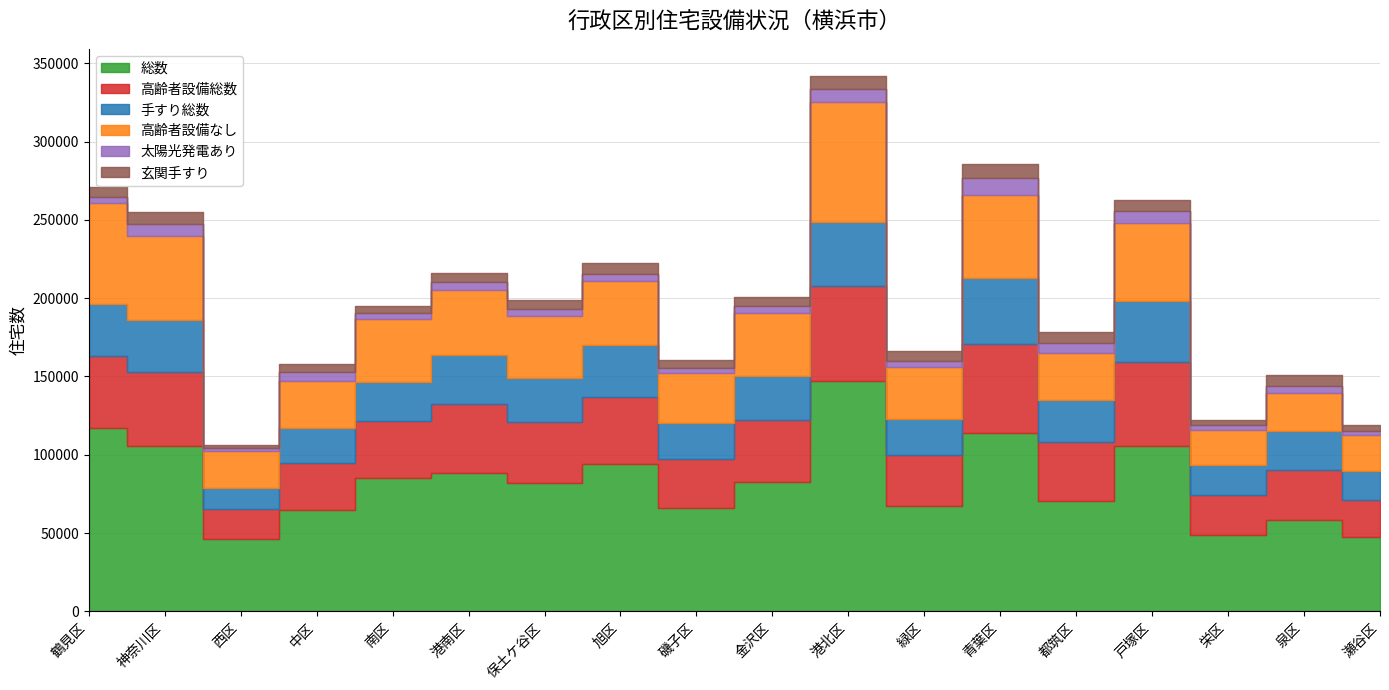

True or false: 総数 has a value of 102314 at 中区.

False